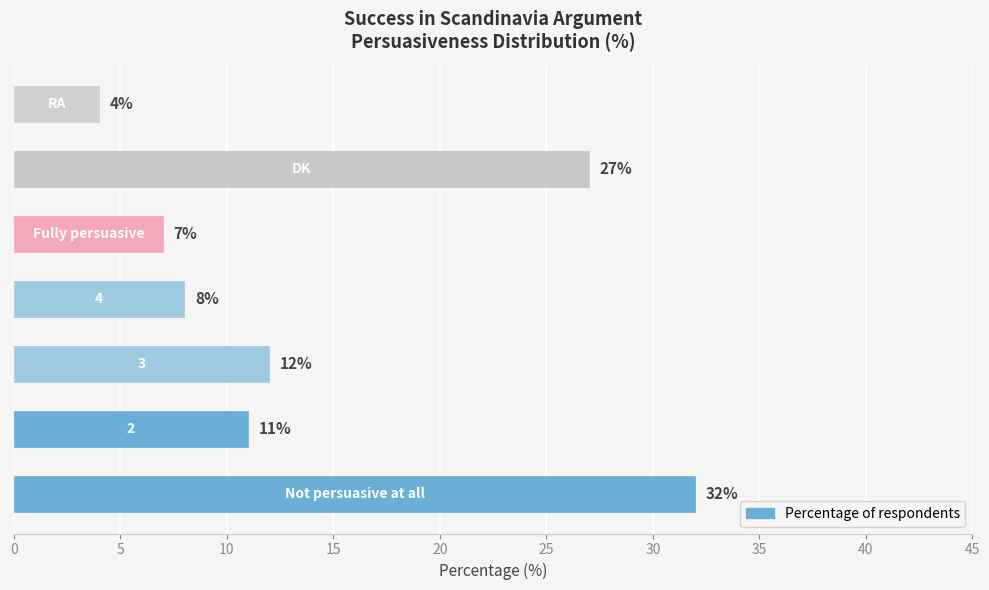

What is the sum of all values?

101